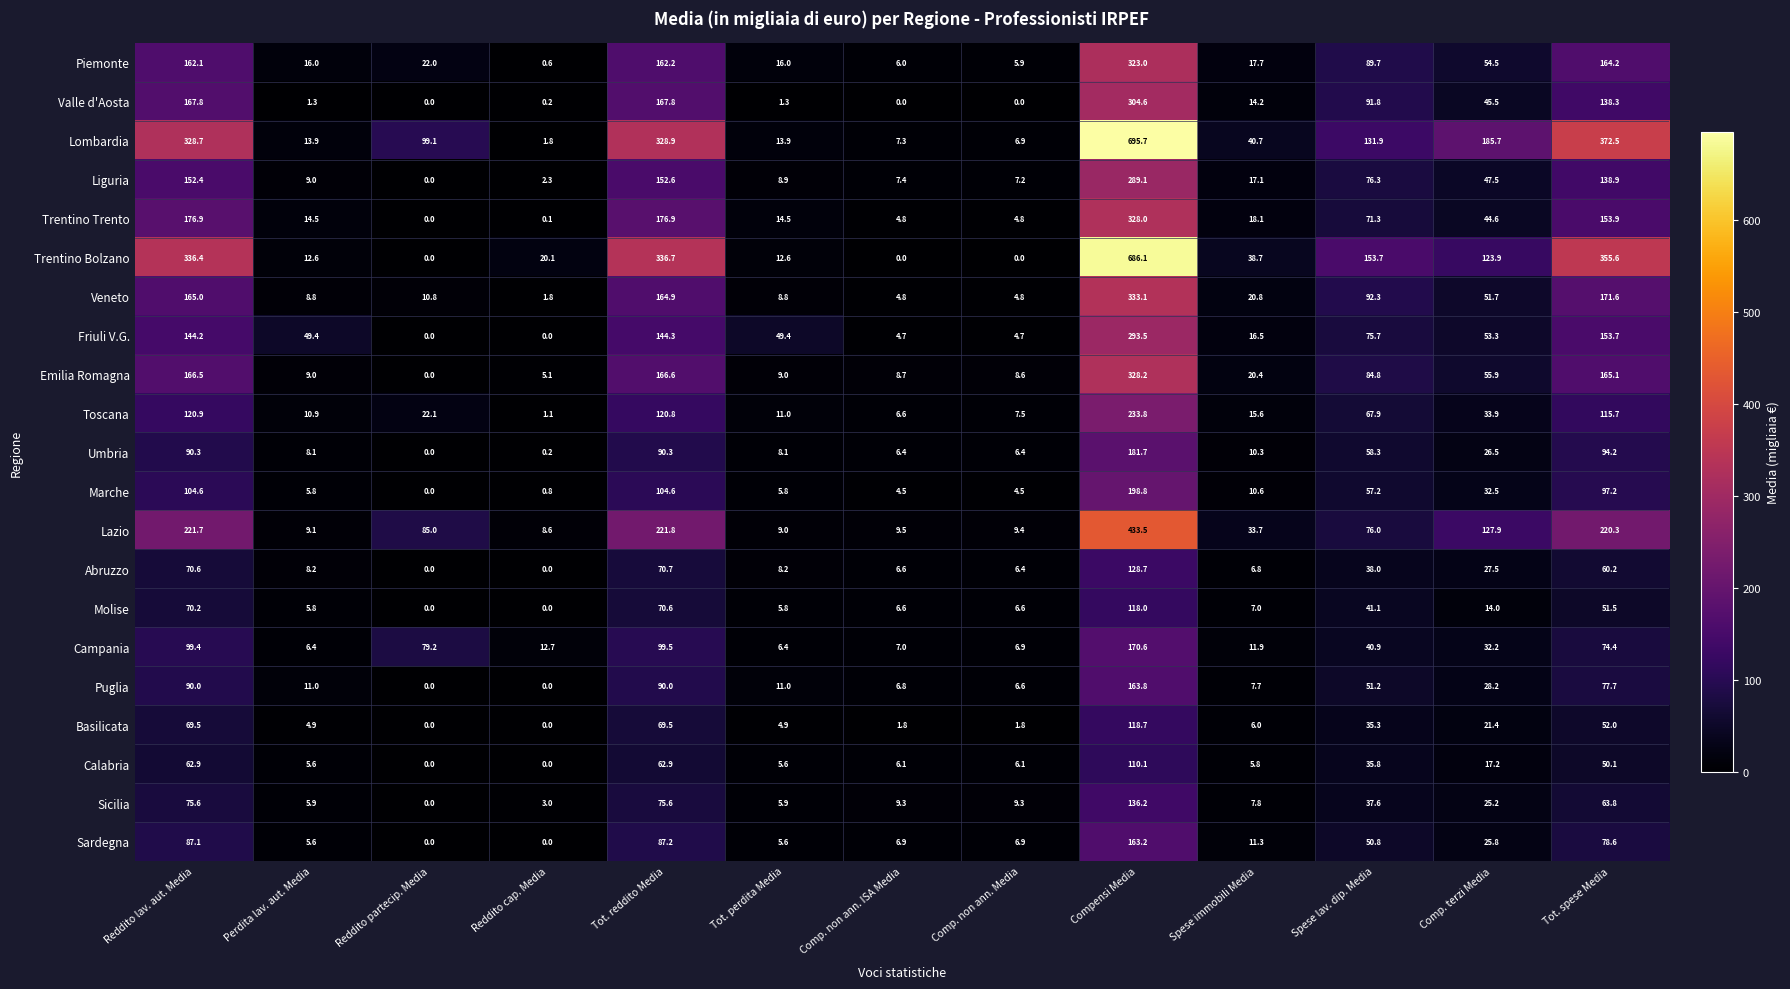

Which series changed the most between Perdita lav. aut. Media and Compensi Media?

Lombardia